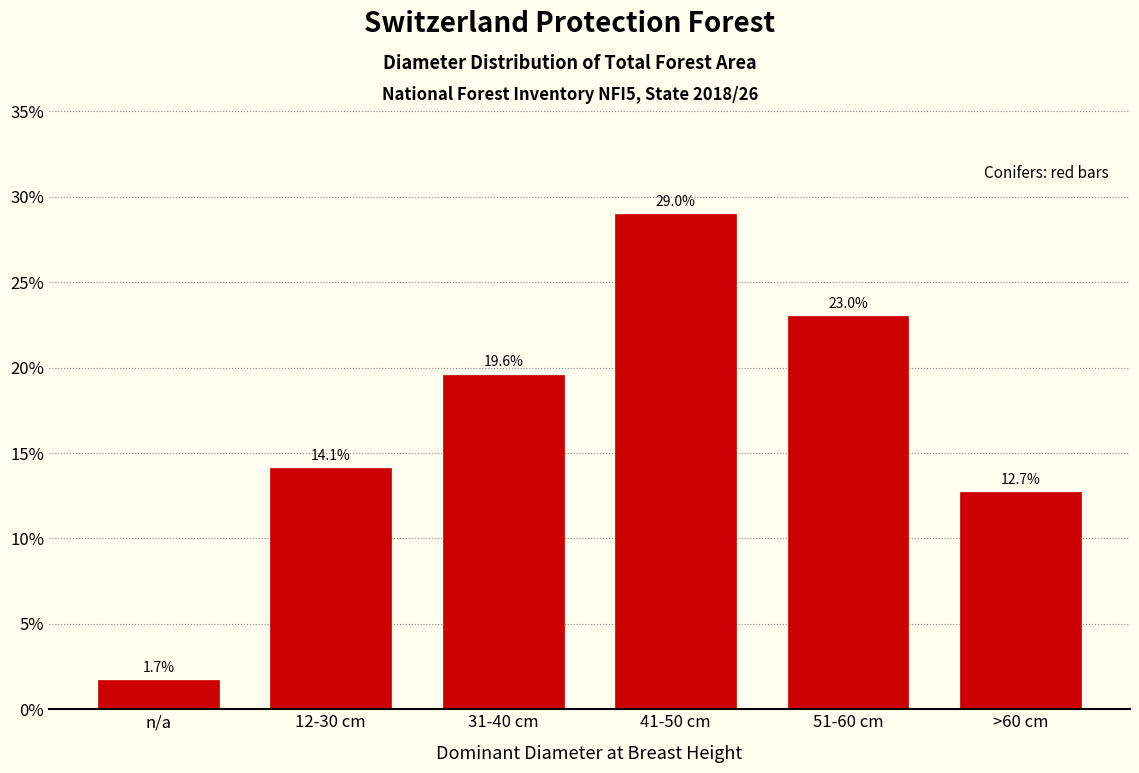

Reading right to left, extract all data points from this chart.

>60 cm=12.7	51-60 cm=23.0	41-50 cm=29.0	31-40 cm=19.6	12-30 cm=14.1	n/a=1.7